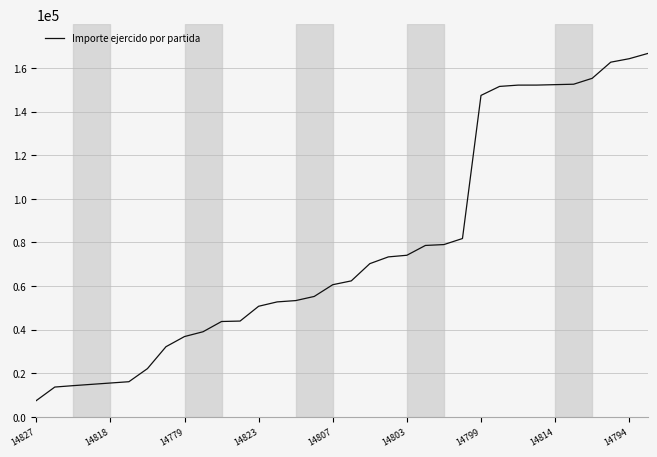

What is the difference between the maximum and minimum values?

159170.8